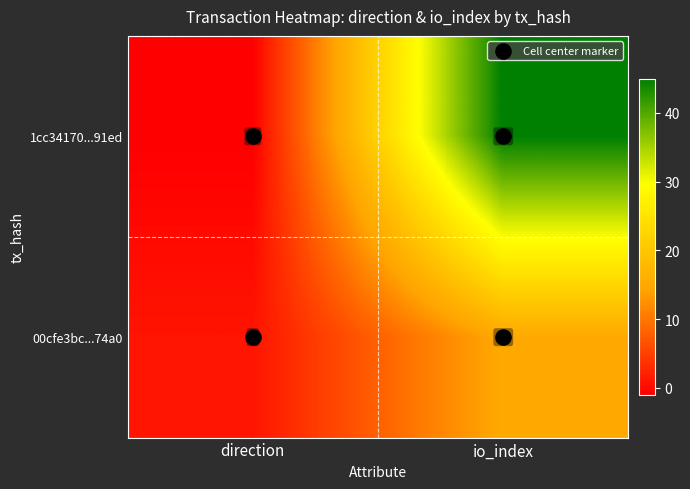

What is the difference between the 1cc34170...91ed values at direction and io_index?

46